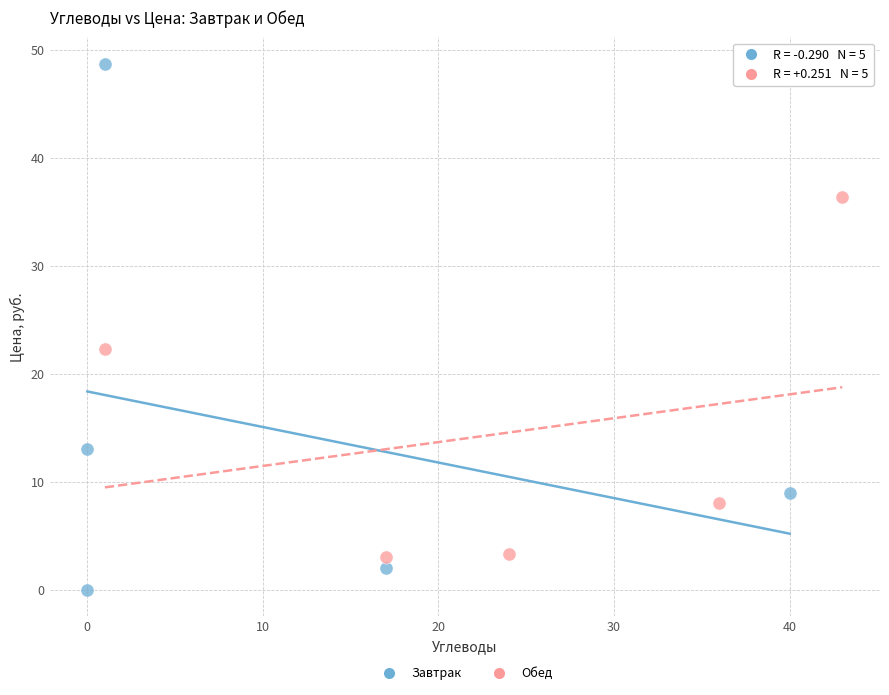

Which series contains the lowest Y value?

Завтрак